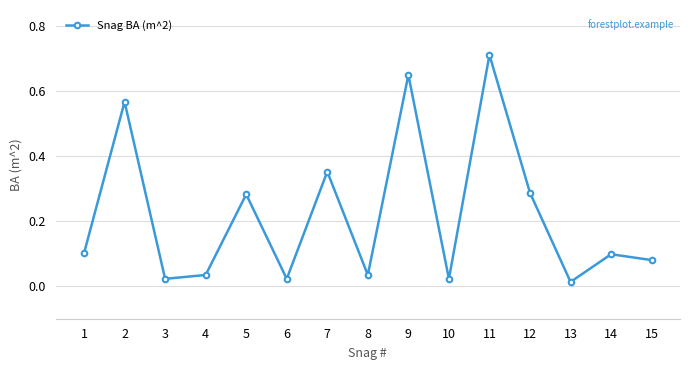

Is this an area chart (filled region under the line)?

No